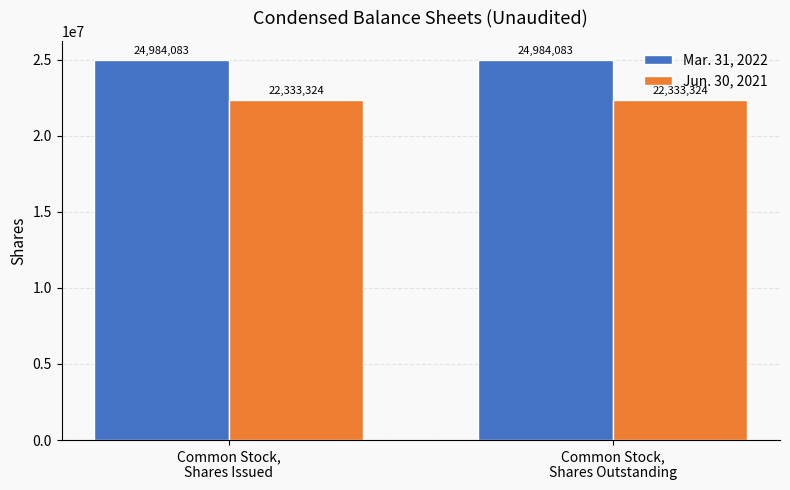

Is it true that Jun. 30, 2021 equals 15227548 at Common Stock,
Shares Issued?

False